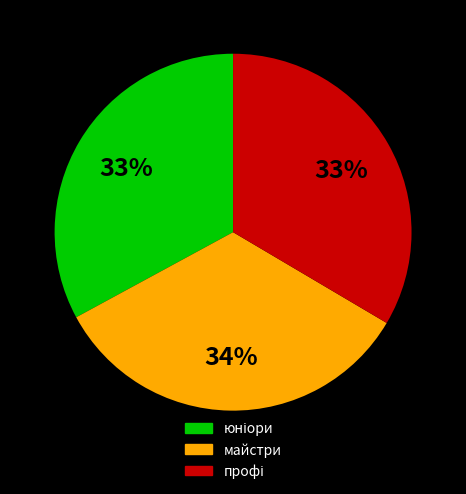

Is there a majority slice in this chart?

No